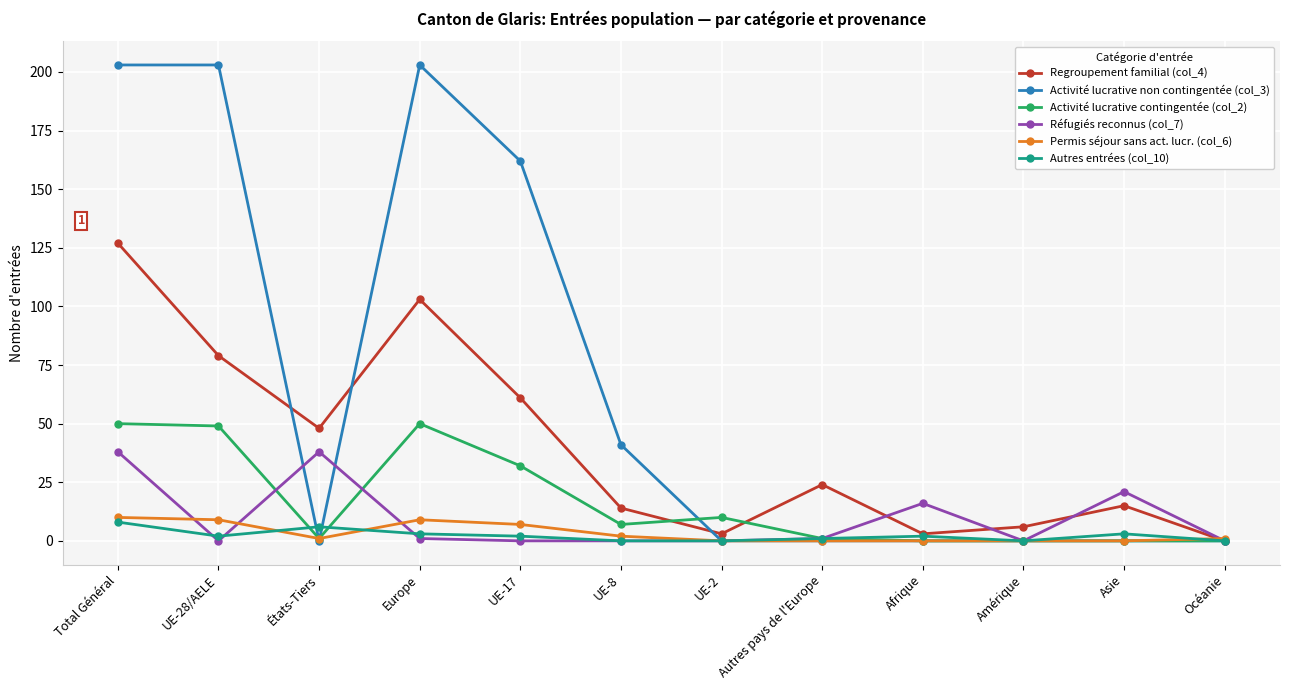

Reading left to right, extract all data points from this chart.

Regroupement familial (col_4): 127	79	48	103	61	14	3	24	3	6	15	0
Activité lucrative non contingentée (col_3): 203	203	0	203	162	41	0	0	0	0	0	0
Activité lucrative contingentée (col_2): 50	49	1	50	32	7	10	1	0	0	0	0
Réfugiés reconnus (col_7): 38	0	38	1	0	0	0	1	16	0	21	0
Permis séjour sans act. lucr. (col_6): 10	9	1	9	7	2	0	0	0	0	0	1
Autres entrées (col_10): 8	2	6	3	2	0	0	1	2	0	3	0